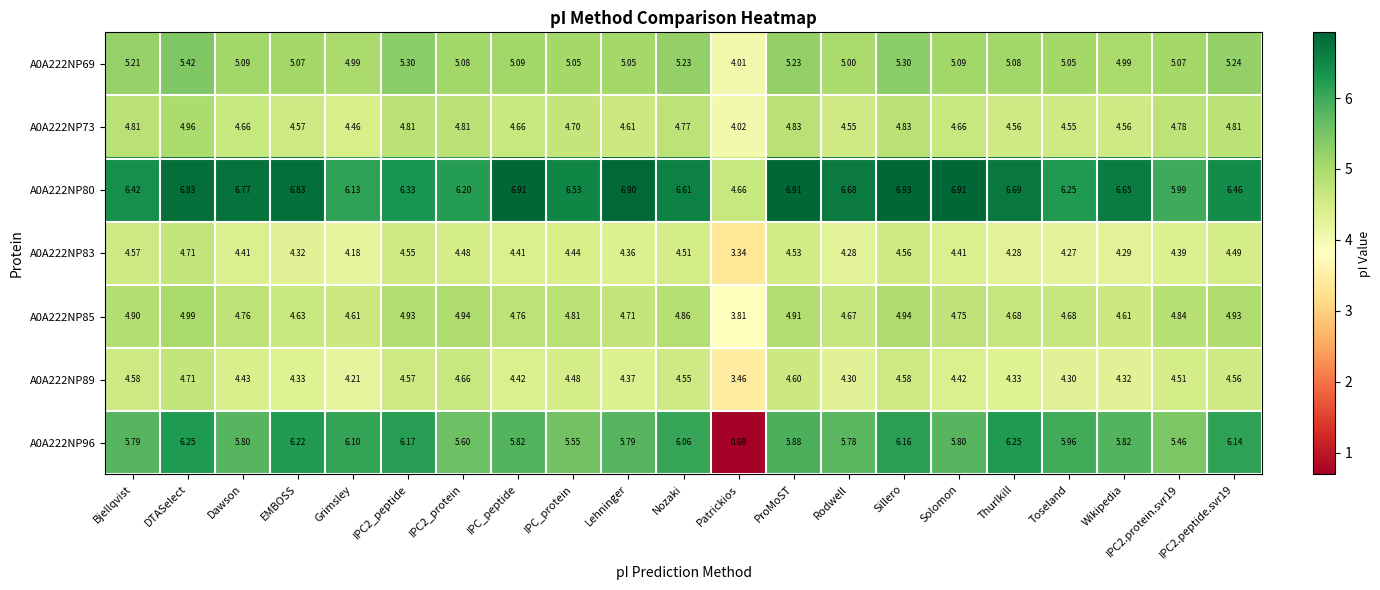

Count the number of categories in the chart.

21